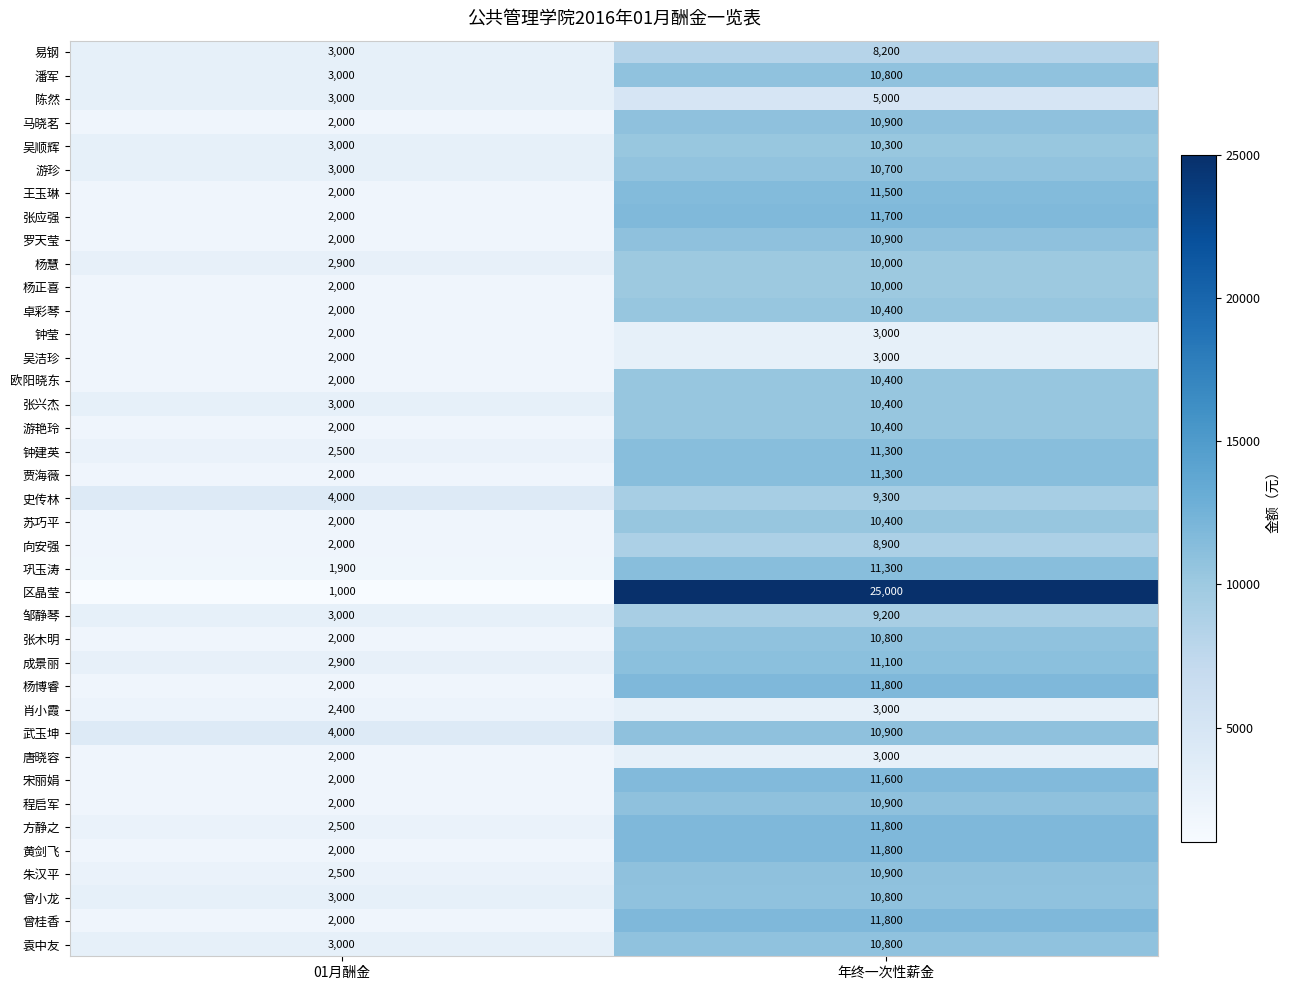

Is it true that 易钢 equals 8200 at 年终一次性薪金?

True